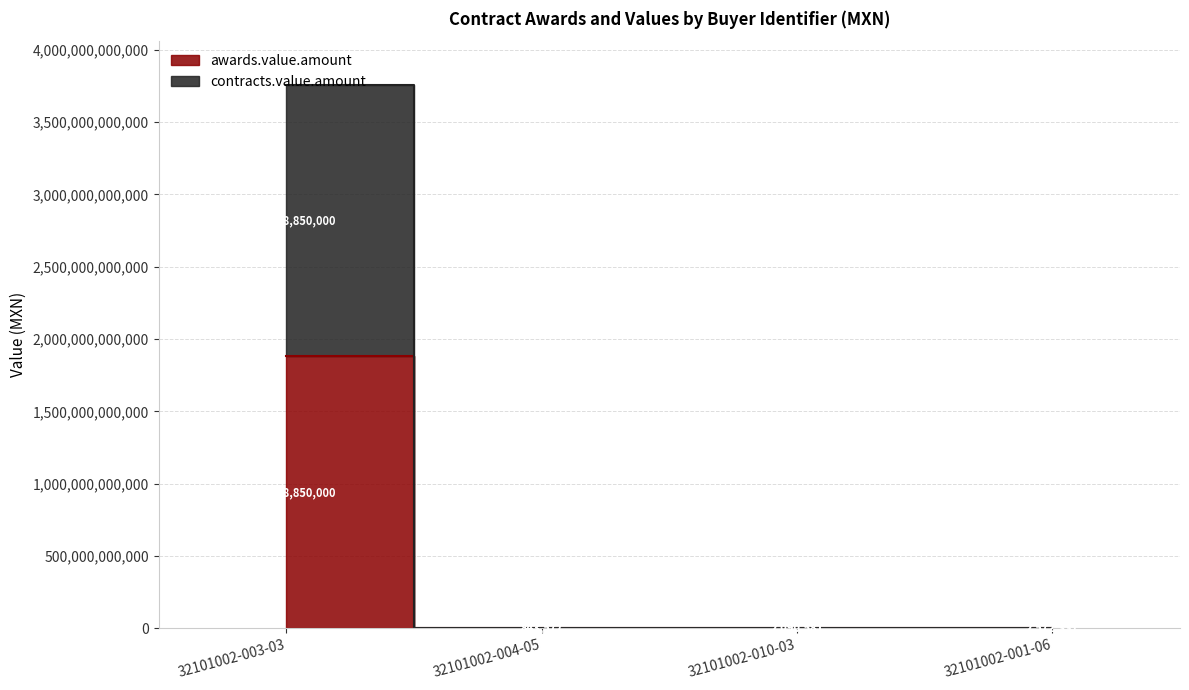

What is the spread (max minus min) of values at 32101002-010-03?

2090581.0